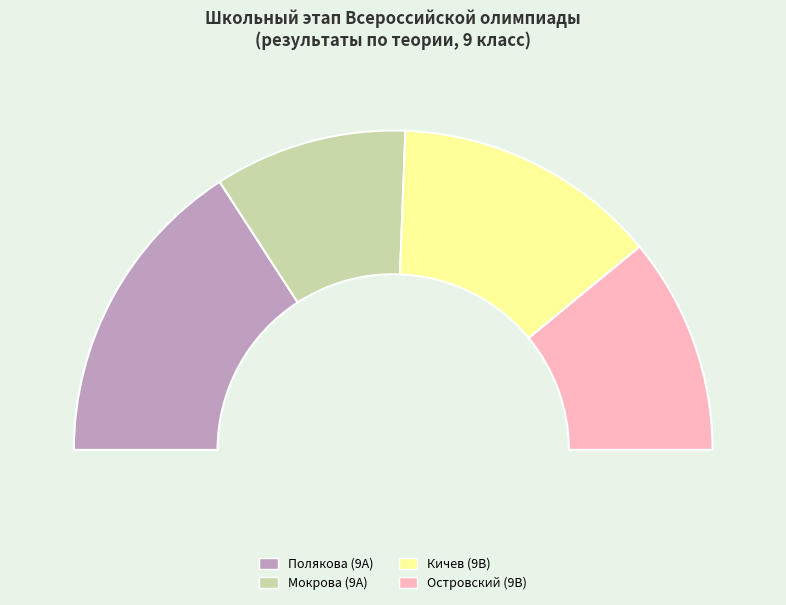

How many segments does this pie chart have?

4